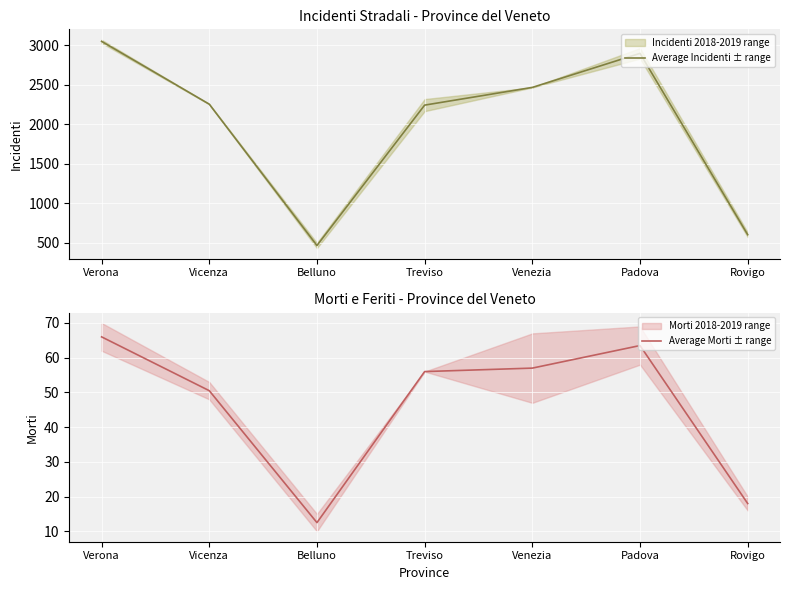

How many interior local peaks does the Average Morti ± range series have?

1